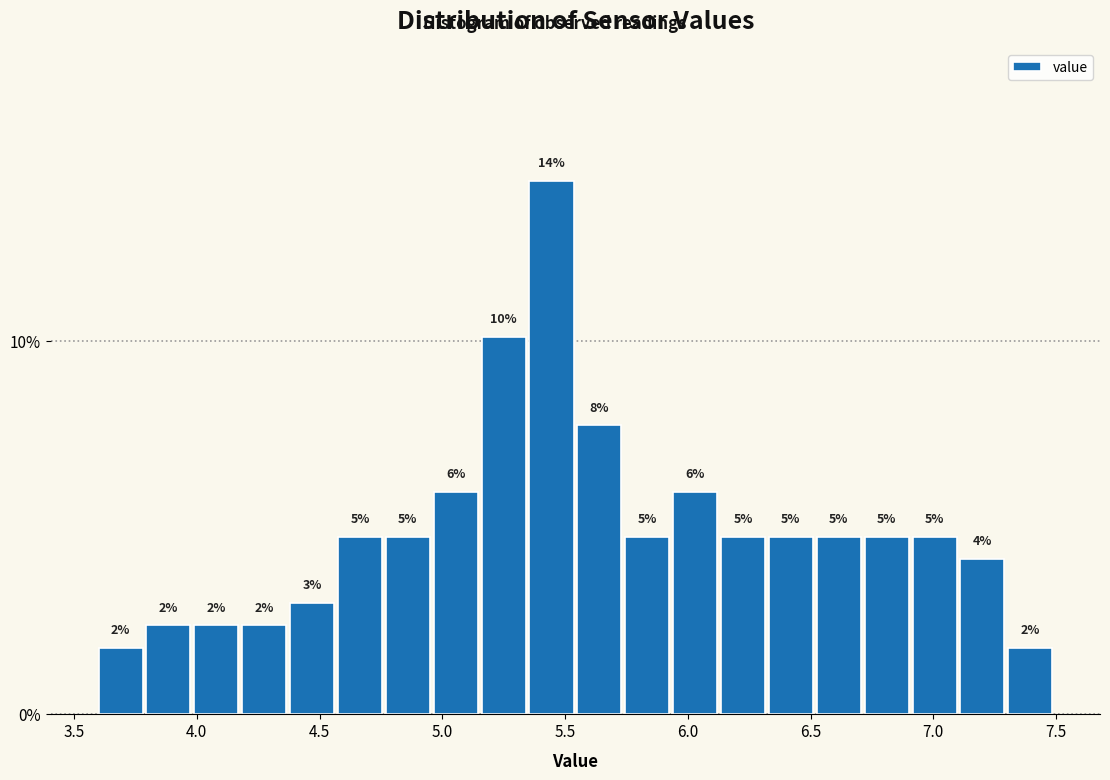

Read against the x-axis, roughly where is the centre of the tallest bar?

5.45